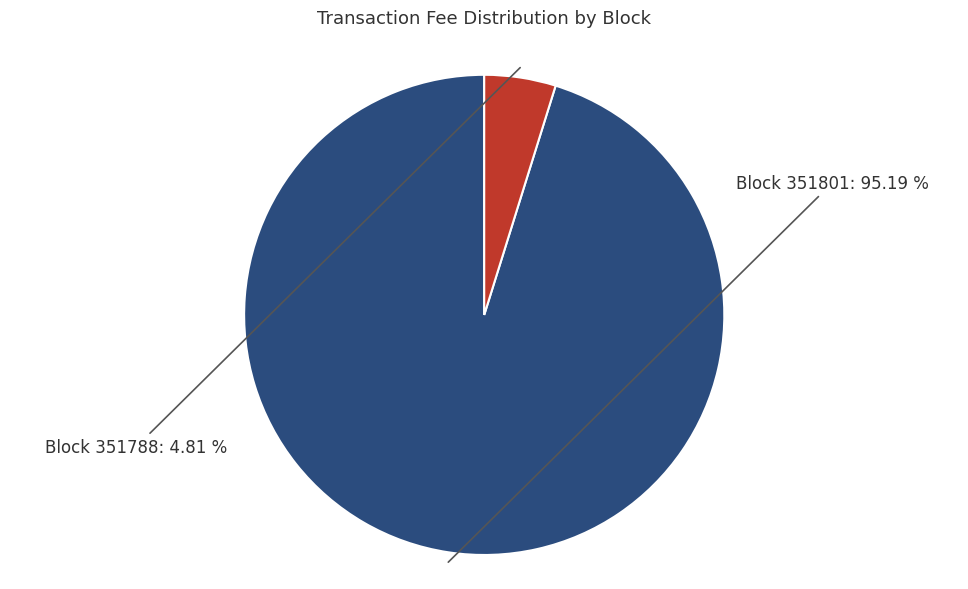

How many segments does this pie chart have?

2